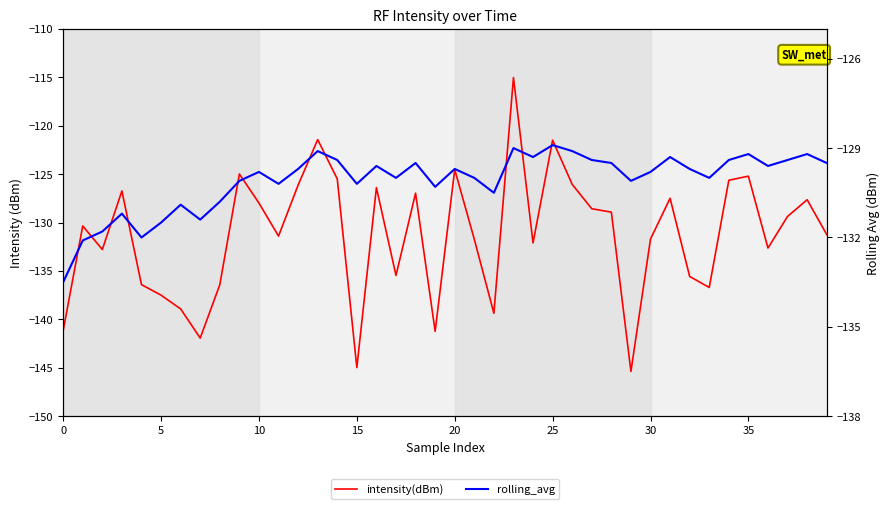

At how many categories does at least one series exceed -124?

3